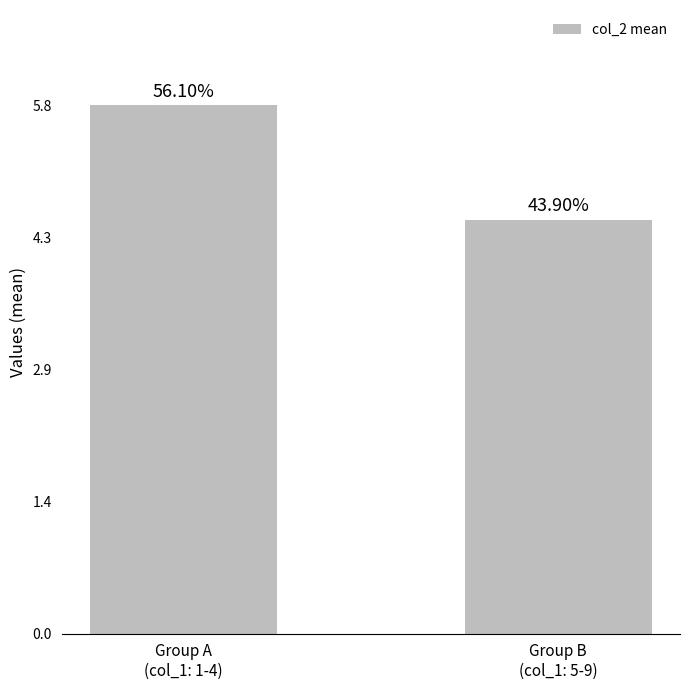

Are the bars horizontal?

No